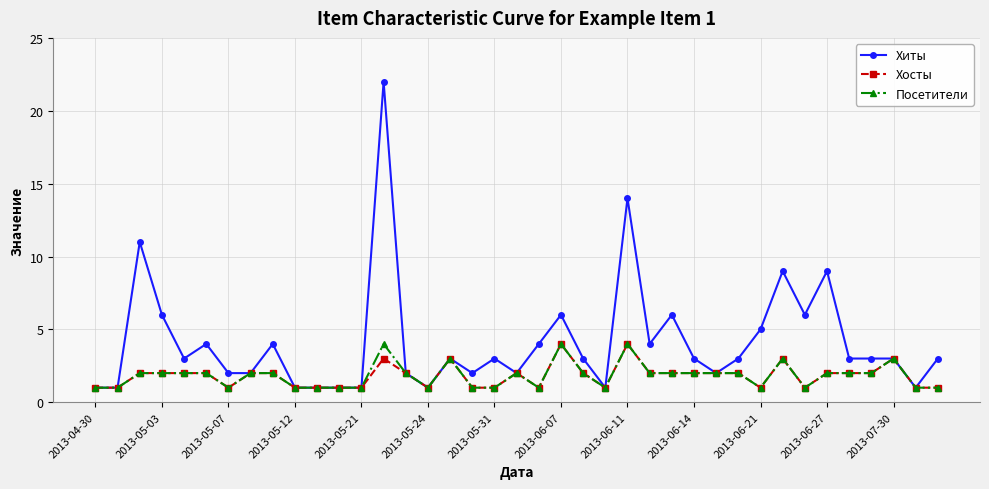

Reading left to right, what are all the values shown in this chart?

Хиты: 1	1	11	6	3	4	2	2	4	1	1	1	1	22	2	1	3	2	3	2	4	6	3	1	14	4	6	3	2	3	5	9	6	9	3	3	3	1	3
Хосты: 1	1	2	2	2	2	1	2	2	1	1	1	1	3	2	1	3	1	1	2	1	4	2	1	4	2	2	2	2	2	1	3	1	2	2	2	3	1	1
Посетители: 1	1	2	2	2	2	1	2	2	1	1	1	1	4	2	1	3	1	1	2	1	4	2	1	4	2	2	2	2	2	1	3	1	2	2	2	3	1	1